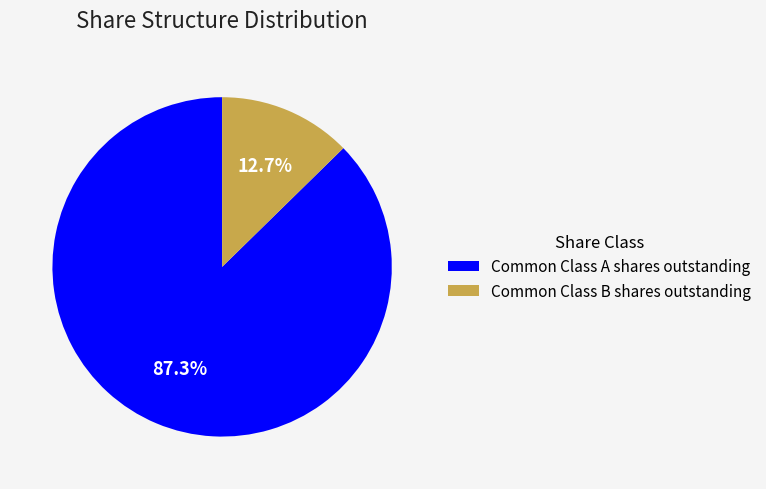

Which category has the smallest portion of the pie?

Common Class B shares outstanding